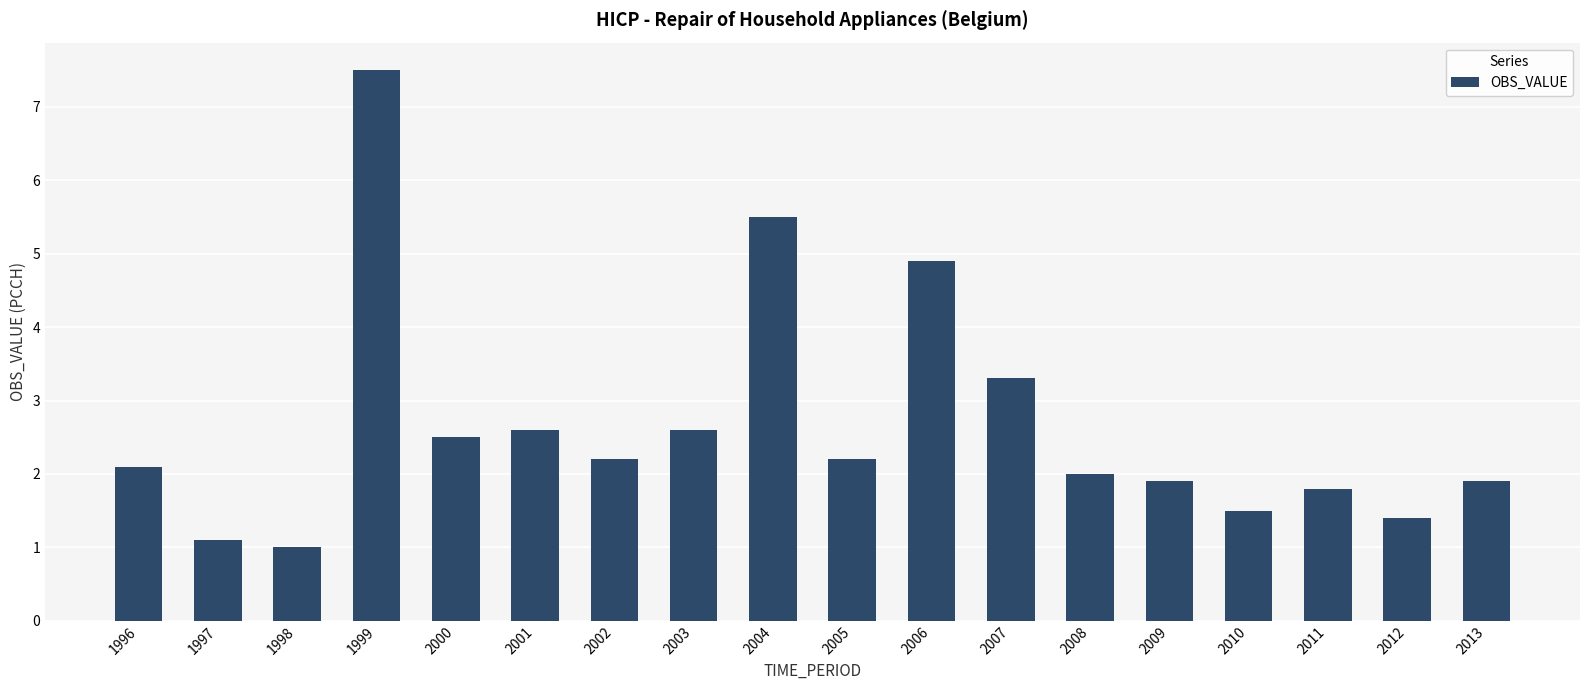

Which category has the highest value across all series?

1999